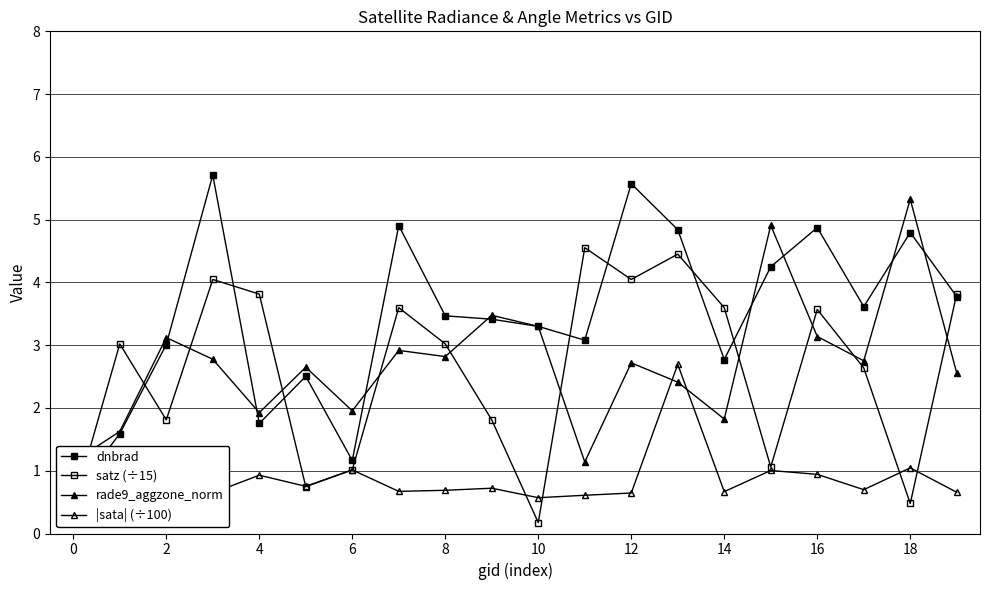

What are all the series names shown in the legend?

dnbrad, satz (÷15), rade9_aggzone_norm, |sata| (÷100)